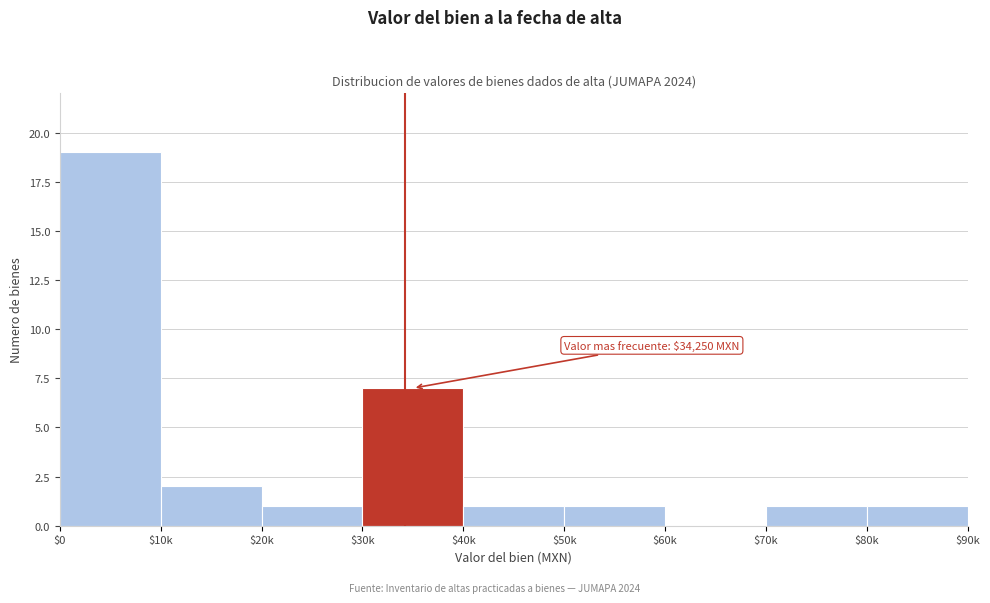

At which label is the value closest to 9?

$30k